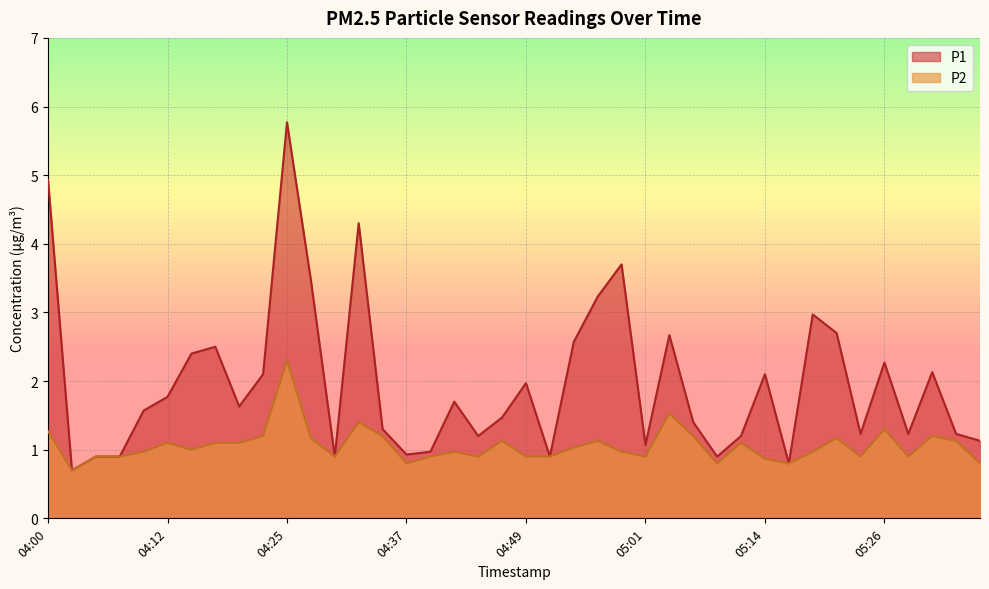

Where is P1 nearest to the value 3?

05:19